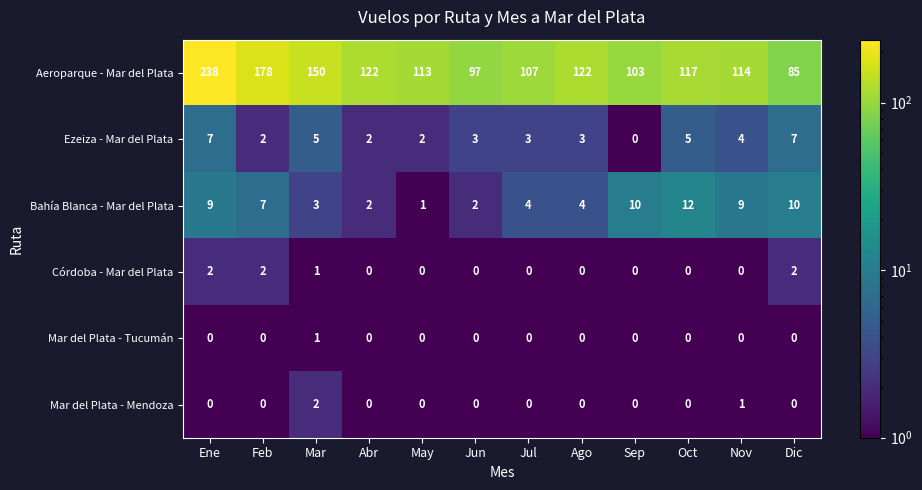

At which category is the sum across all series the highest?

Ene